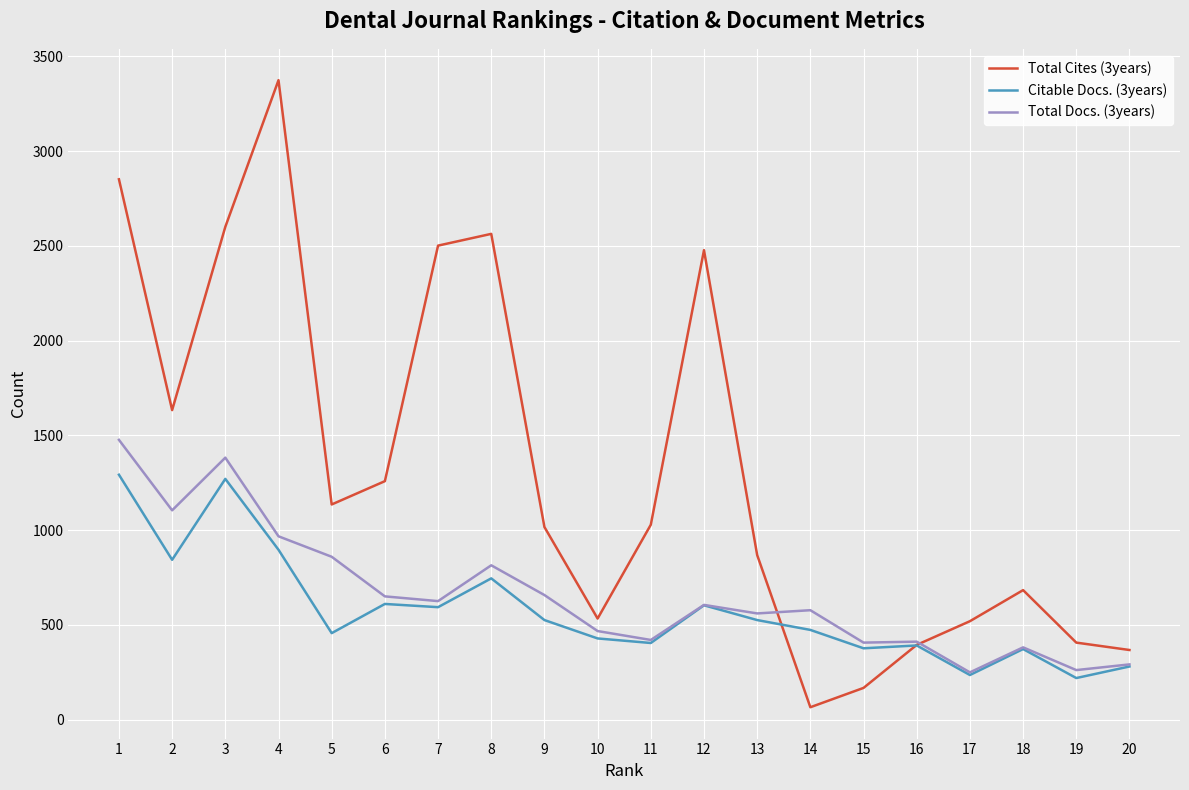

What is the minimum value shown in the chart?

66